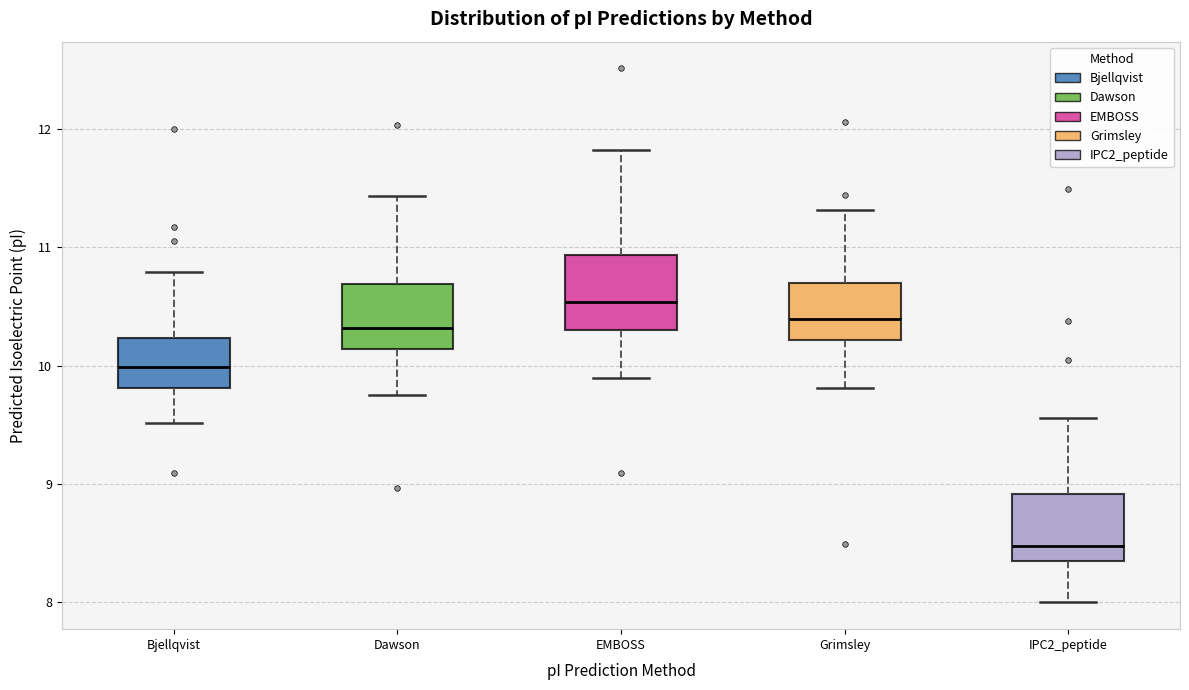

Reading left to right, transcribe this box plot: for each box, give where its median line is, the range the box spans, and where its two whiskers end, as read against the y-axis. The values are not printed on the chart, so give them approximately, as read against the axis.

Bjellqvist: median 10.0, box 9.8 to 10.2, whiskers 9.5 to 10.8
Dawson: median 10.3, box 10.1 to 10.7, whiskers 9.8 to 11.4
EMBOSS: median 10.5, box 10.3 to 10.9, whiskers 9.9 to 11.8
Grimsley: median 10.4, box 10.2 to 10.7, whiskers 9.8 to 11.3
IPC2_peptide: median 8.5, box 8.3 to 8.9, whiskers 8.0 to 9.6